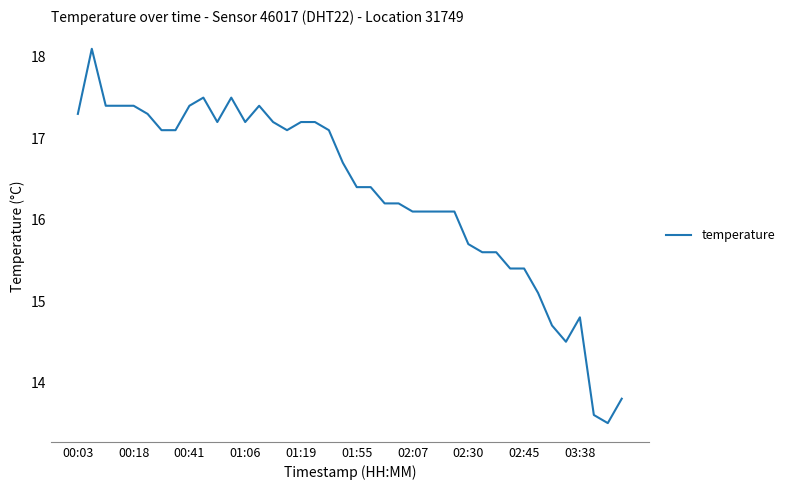

What is the difference between the maximum and minimum values?

4.6